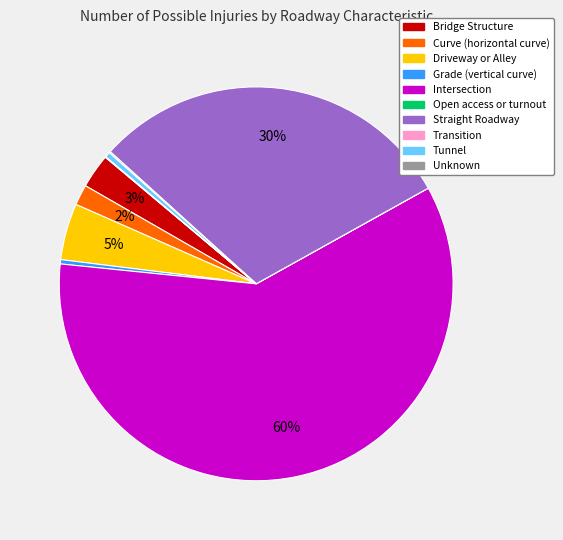

True or false: Curve (horizontal curve) accounts for 2% of the total.

True